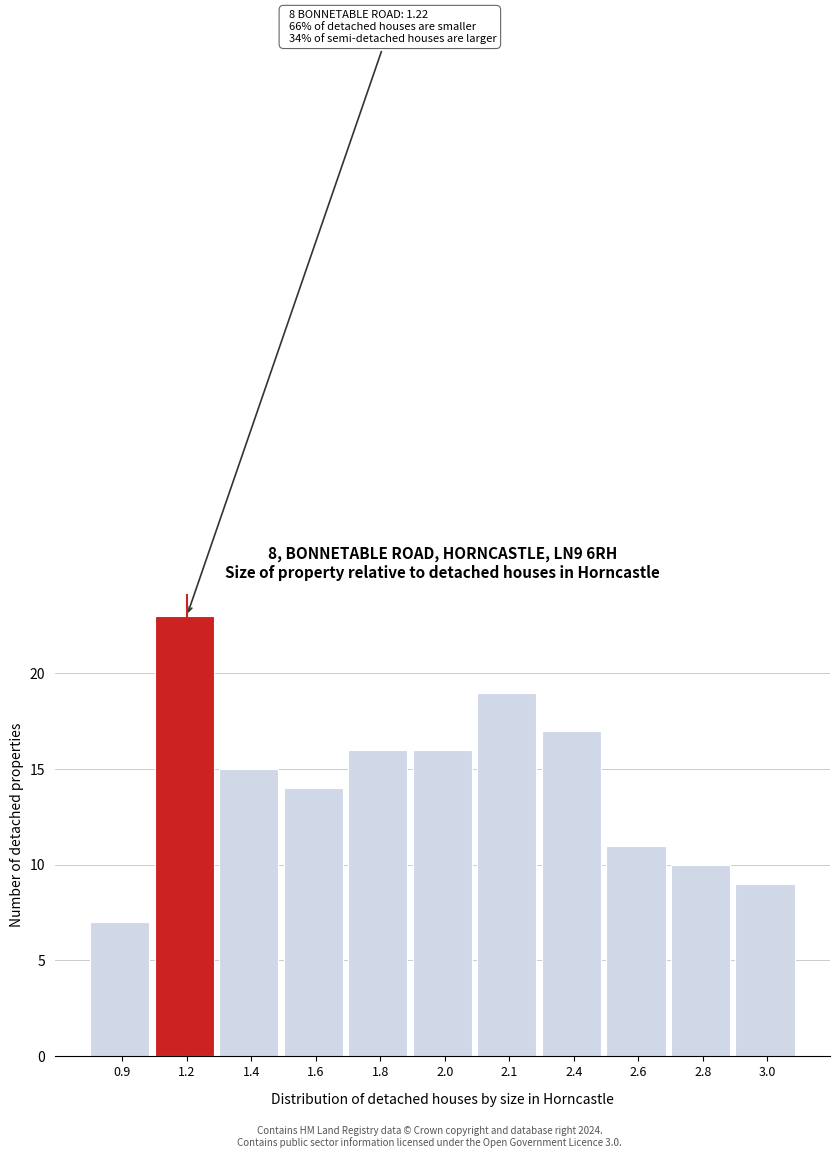

Reading left to right, extract all data points from this chart.

7	23	15	14	16	16	19	17	11	10	9